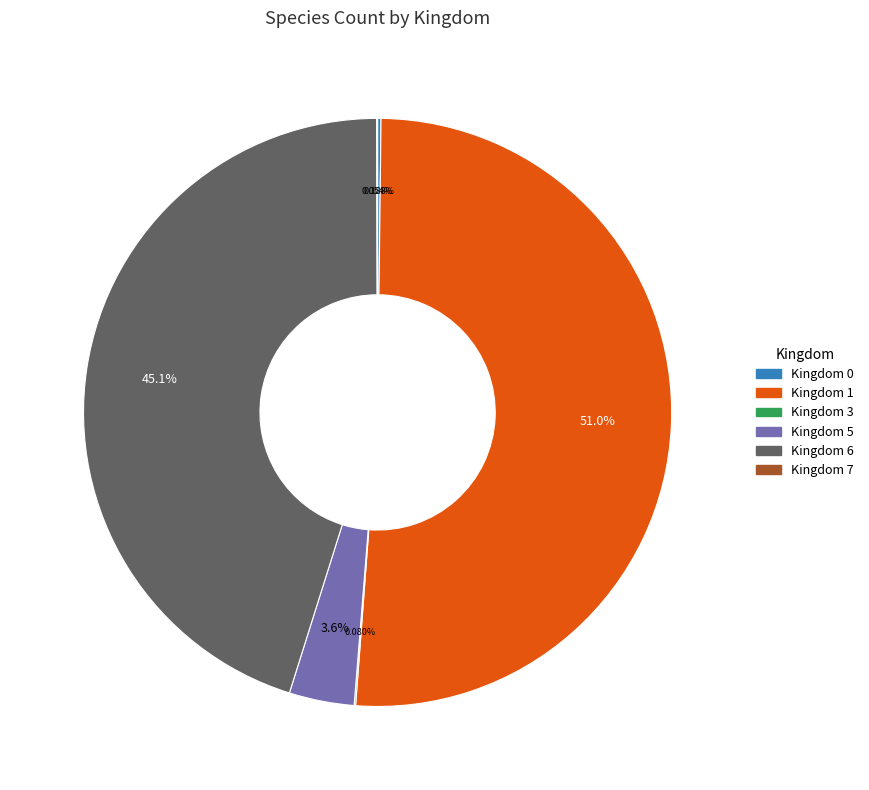

Combined, do Kingdom 5 and Kingdom 6 account for over 50%?

No